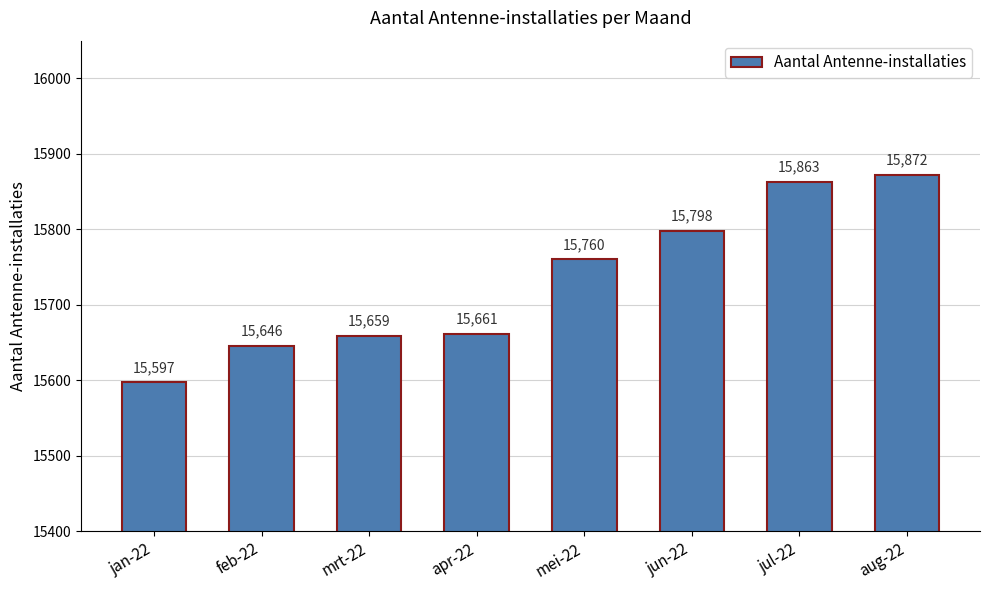

The value at apr-22 is 22930. True or false?

False